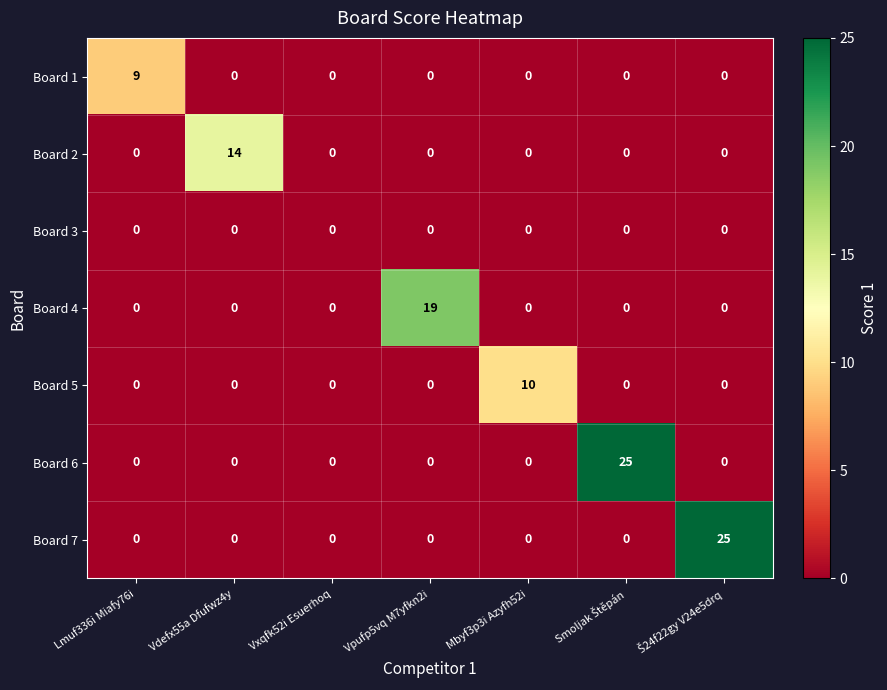

What is the greatest value displayed?

25